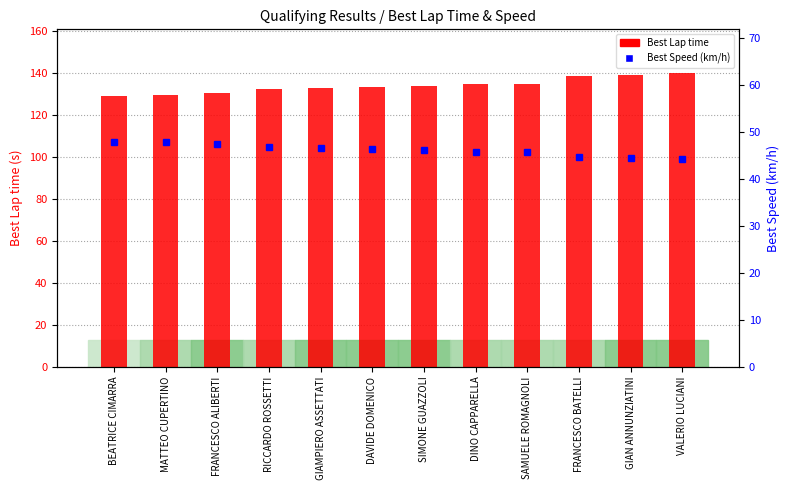

The value of Best Lap time at FRANCESCO ALIBERTI is 36.9. True or false?

False